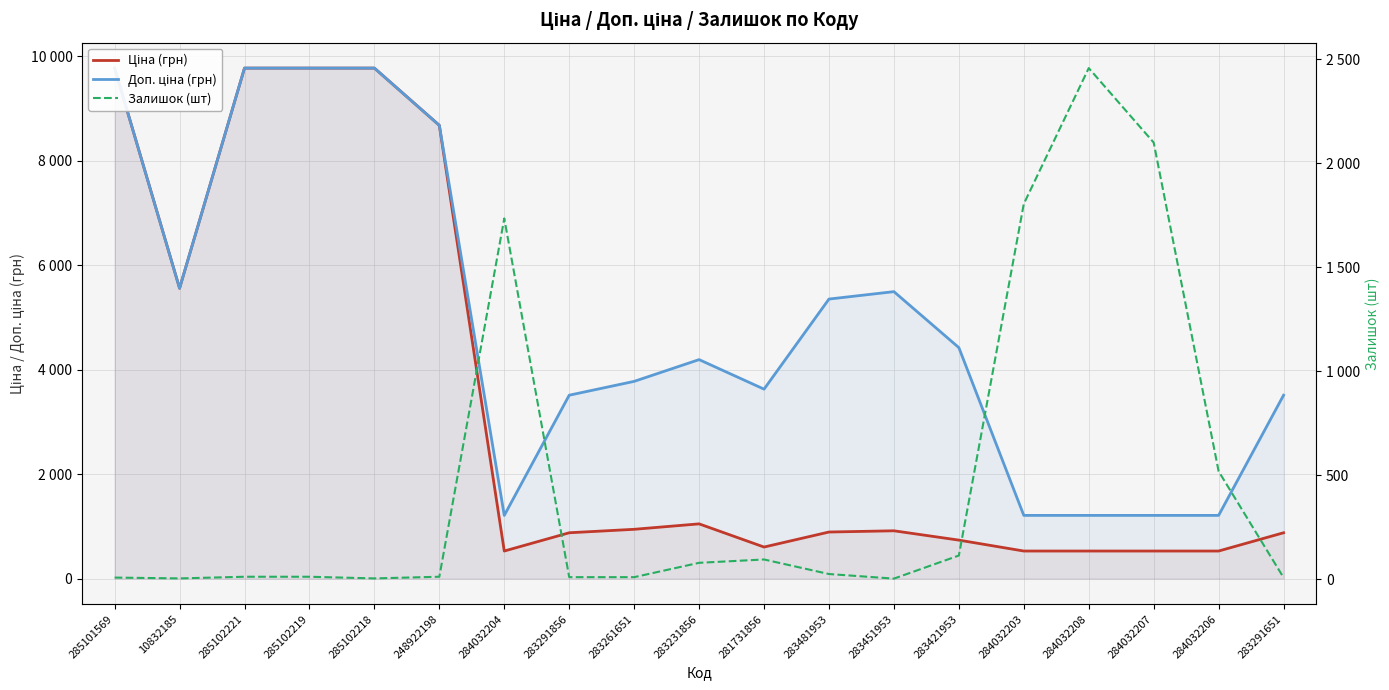

At which category does the chart reach its minimum across all series?

283451953